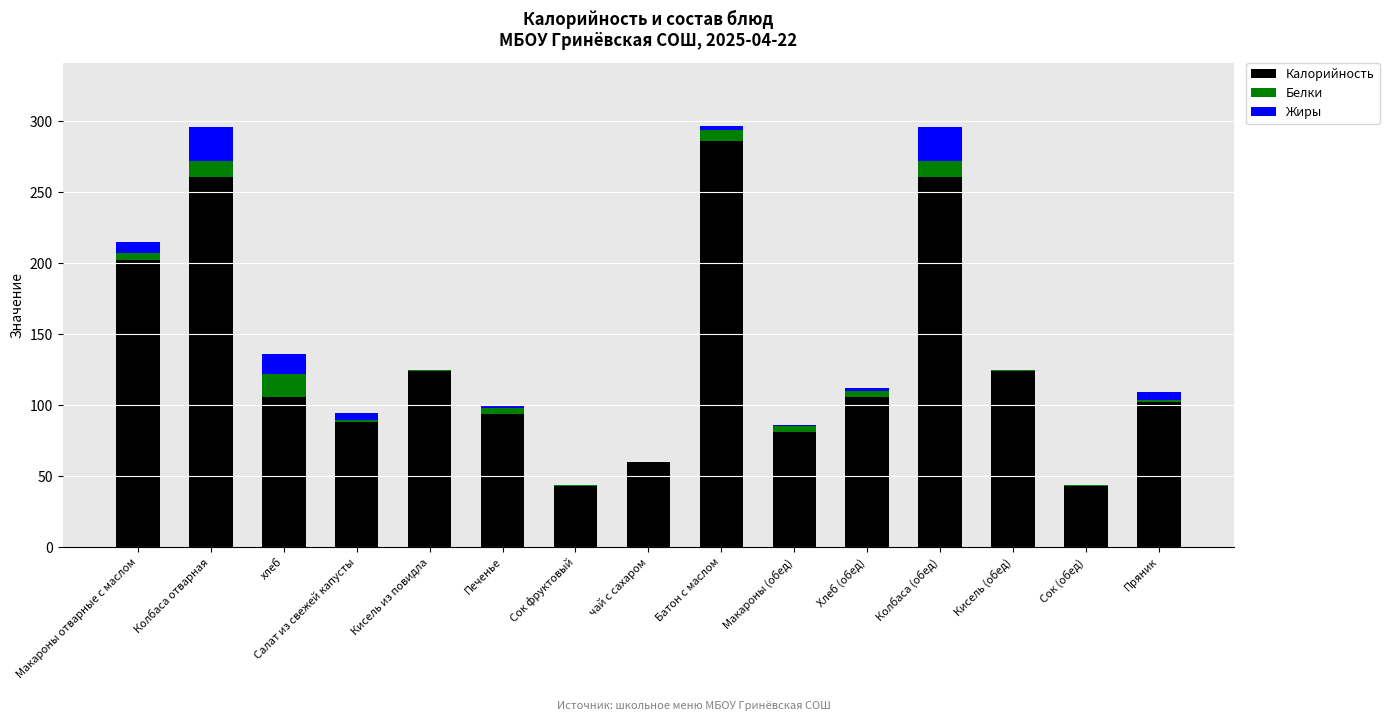

At which label does Калорийность reach its peak?

Батон с маслом